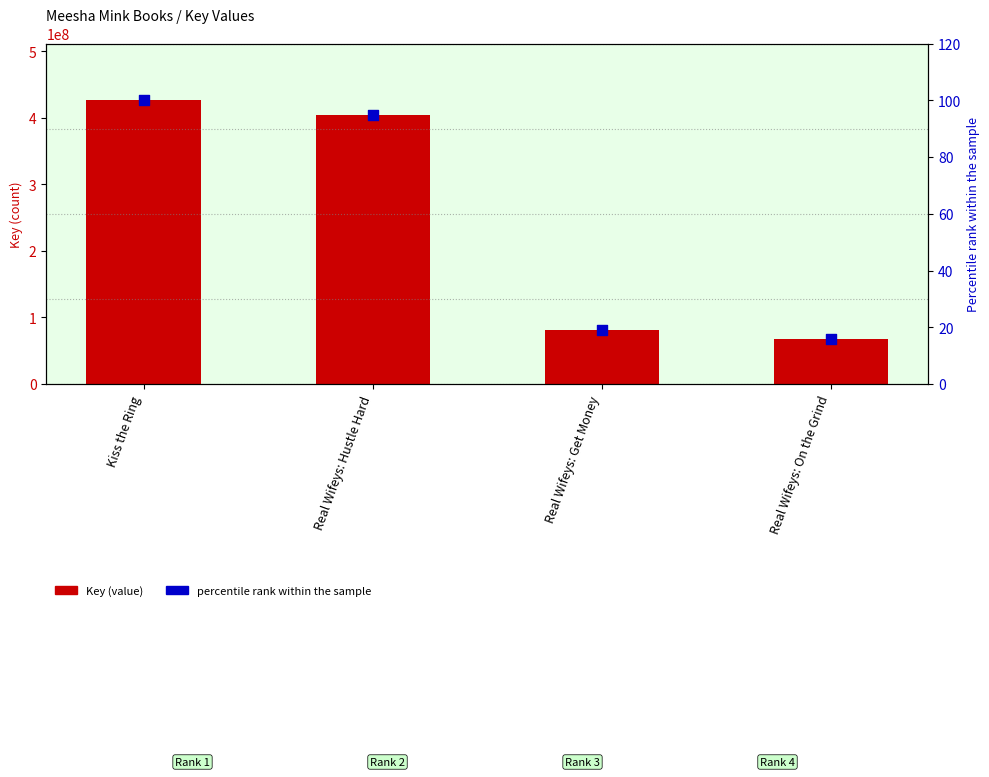

What are all the series names shown in the legend?

Key, Percentile rank within the sample